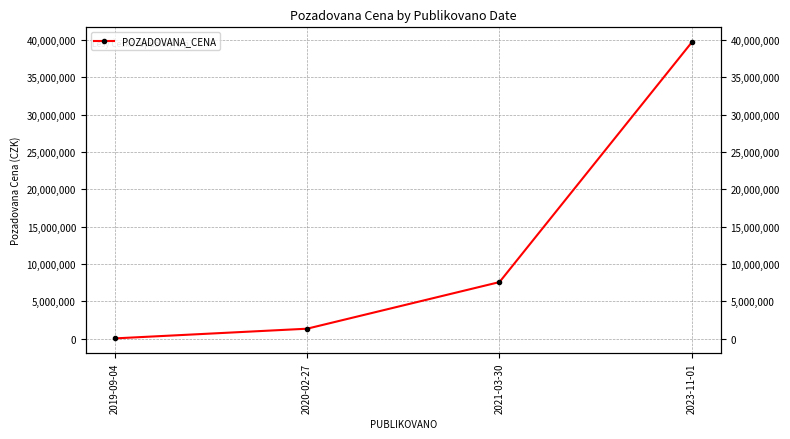

At which label is the value closest to 19864040?

2021-03-30